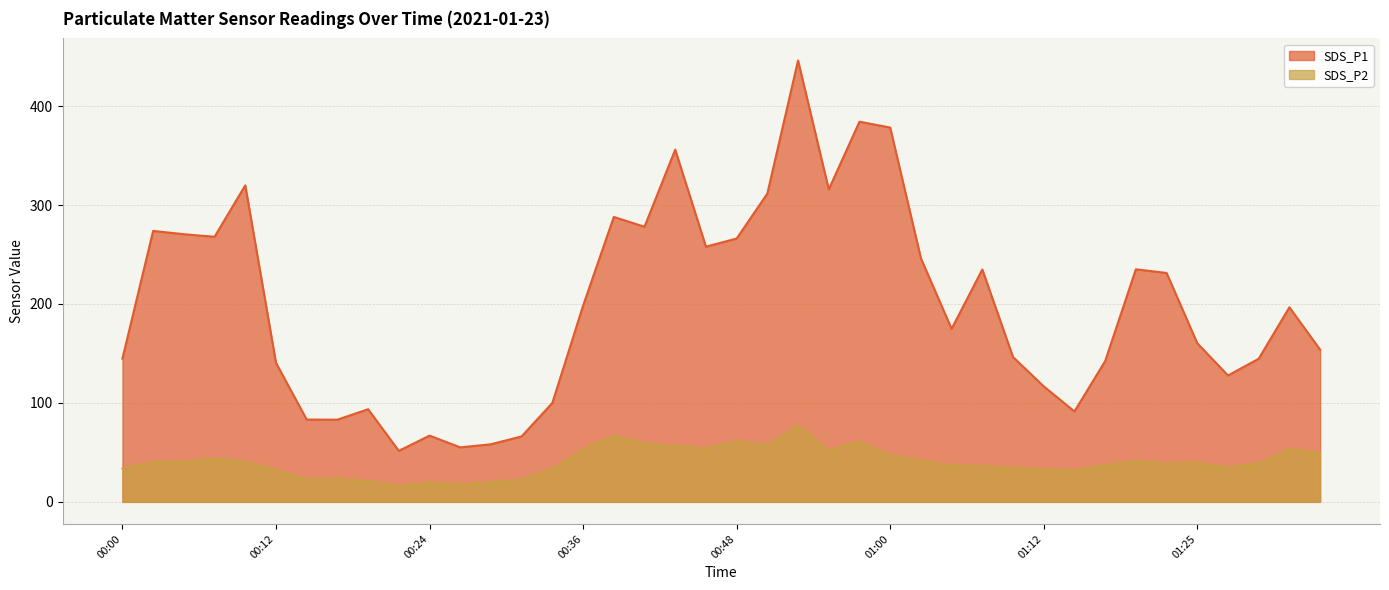

What position from the left is 01:32?

39